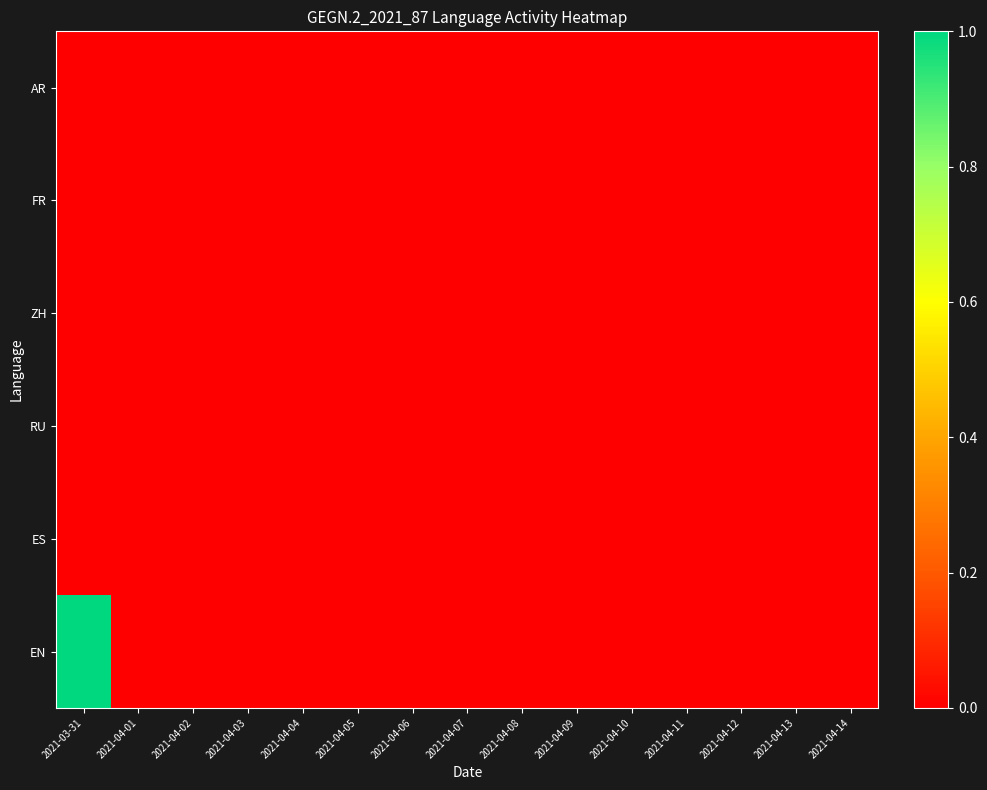

Reading right to left, what are all the values shown in this chart?

AR: 2021-04-14=0	2021-04-13=0	2021-04-12=0	2021-04-11=0	2021-04-10=0	2021-04-09=0	2021-04-08=0	2021-04-07=0	2021-04-06=0	2021-04-05=0	2021-04-04=0	2021-04-03=0	2021-04-02=0	2021-04-01=0	2021-03-31=0
FR: 2021-04-14=0	2021-04-13=0	2021-04-12=0	2021-04-11=0	2021-04-10=0	2021-04-09=0	2021-04-08=0	2021-04-07=0	2021-04-06=0	2021-04-05=0	2021-04-04=0	2021-04-03=0	2021-04-02=0	2021-04-01=0	2021-03-31=0
ZH: 2021-04-14=0	2021-04-13=0	2021-04-12=0	2021-04-11=0	2021-04-10=0	2021-04-09=0	2021-04-08=0	2021-04-07=0	2021-04-06=0	2021-04-05=0	2021-04-04=0	2021-04-03=0	2021-04-02=0	2021-04-01=0	2021-03-31=0
RU: 2021-04-14=0	2021-04-13=0	2021-04-12=0	2021-04-11=0	2021-04-10=0	2021-04-09=0	2021-04-08=0	2021-04-07=0	2021-04-06=0	2021-04-05=0	2021-04-04=0	2021-04-03=0	2021-04-02=0	2021-04-01=0	2021-03-31=0
ES: 2021-04-14=0	2021-04-13=0	2021-04-12=0	2021-04-11=0	2021-04-10=0	2021-04-09=0	2021-04-08=0	2021-04-07=0	2021-04-06=0	2021-04-05=0	2021-04-04=0	2021-04-03=0	2021-04-02=0	2021-04-01=0	2021-03-31=0
EN: 2021-04-14=0	2021-04-13=0	2021-04-12=0	2021-04-11=0	2021-04-10=0	2021-04-09=0	2021-04-08=0	2021-04-07=0	2021-04-06=0	2021-04-05=0	2021-04-04=0	2021-04-03=0	2021-04-02=0	2021-04-01=0	2021-03-31=1